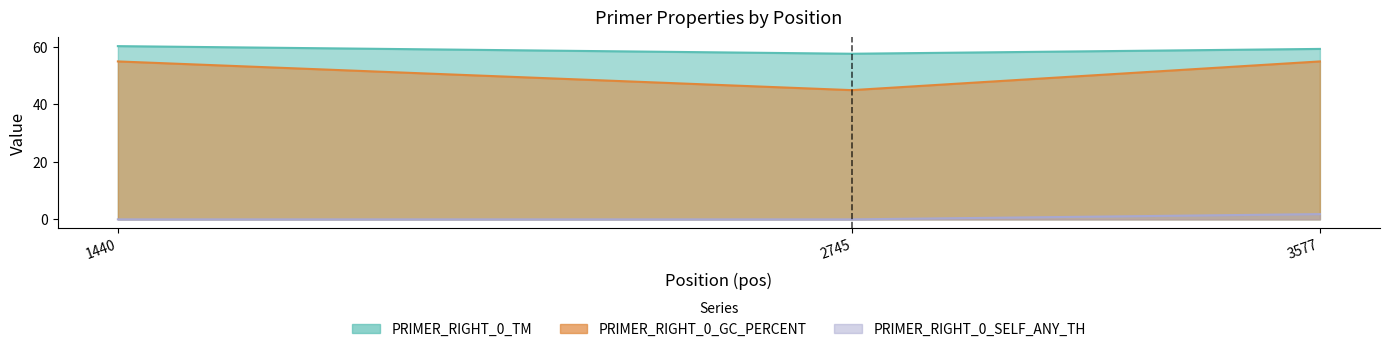

Is it true that PRIMER_RIGHT_0_TM equals 103.4 at 1440?

False